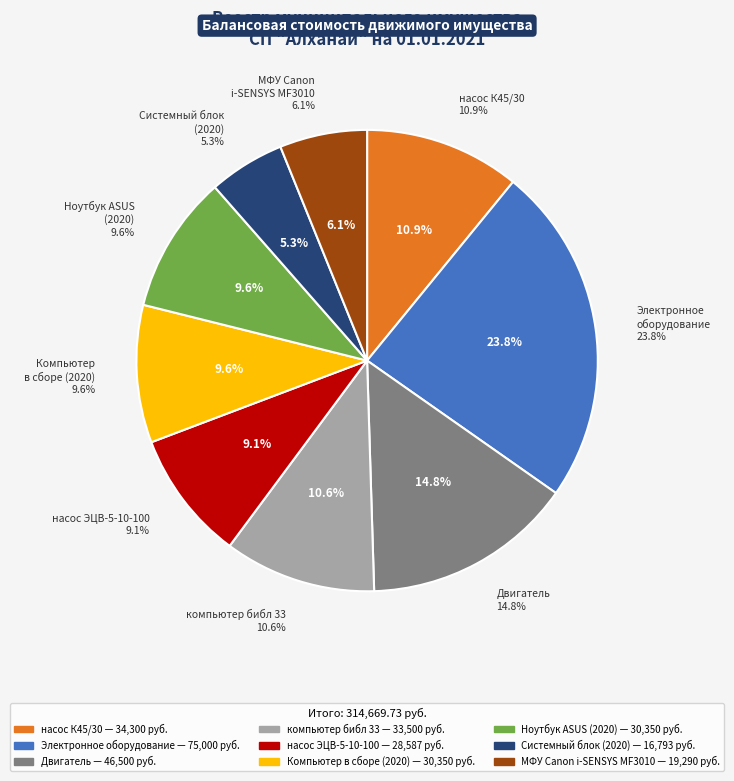

Which has a higher value, насос ЭЦВ-5-10-100 or насос К45/30 с эл.двиг. 7,5/3000?

насос К45/30 с эл.двиг. 7,5/3000